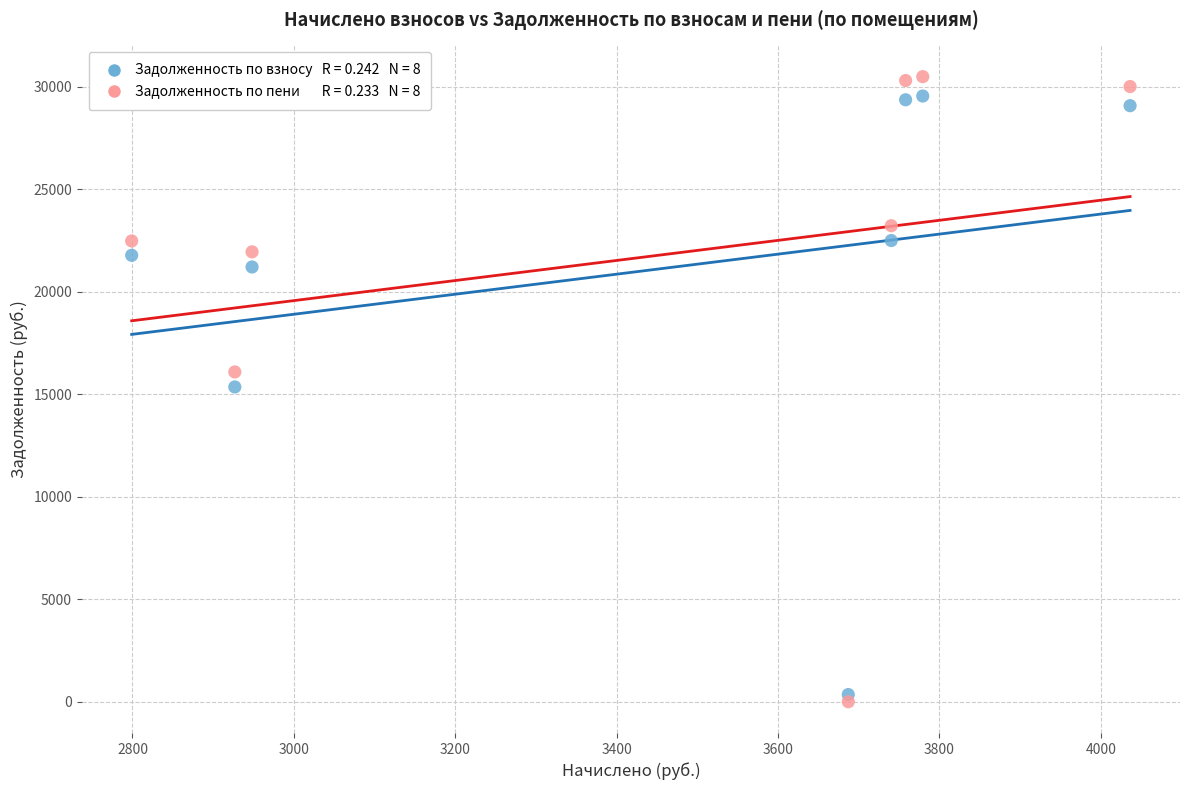

Across all data points, what is the range of Y values (max minus min)?

30483.2